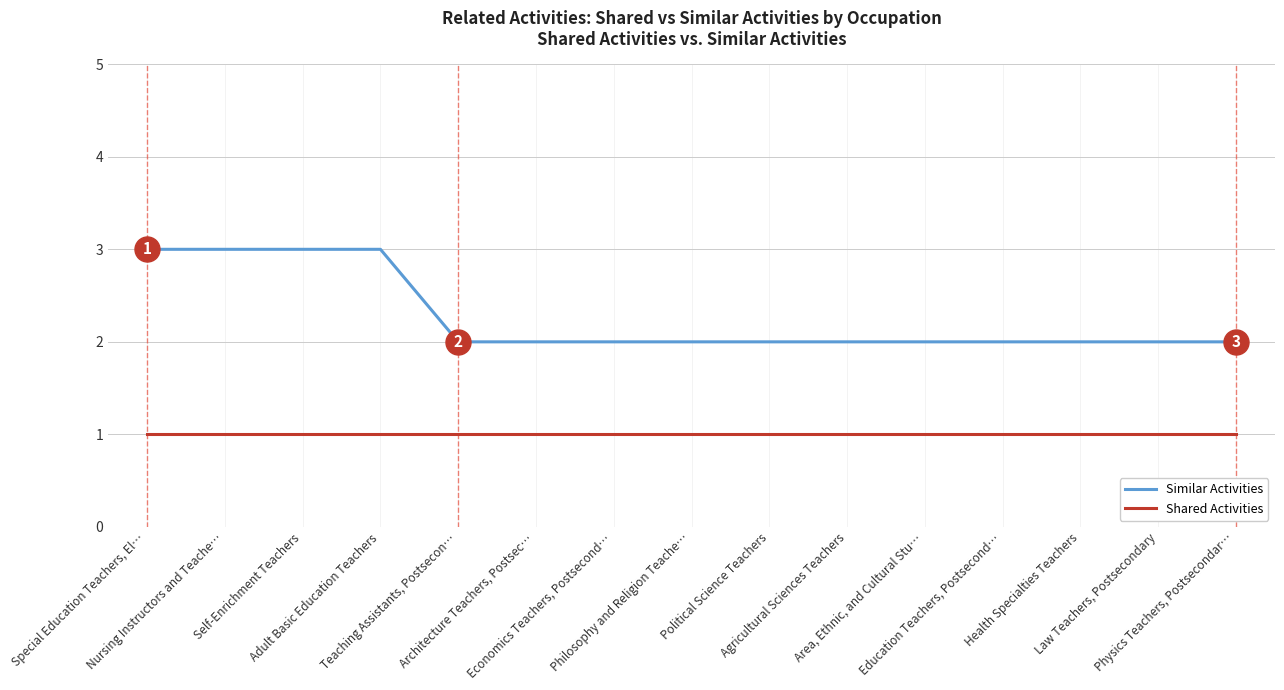

What is the maximum value for Shared Activities?

1